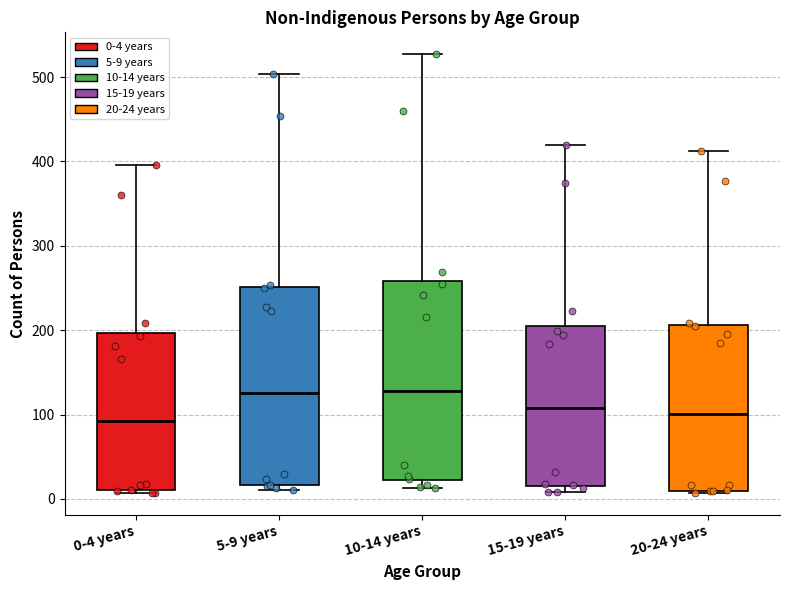

Reading left to right, read every box against the y-axis: the position of its median line, the range the box covers, and the ends of its whiskers. The values are not printed on the chart, so give them approximately, as read against the axis.

0-4 years: median 90, box 10 to 200, whiskers 10 (just below the box's lower edge) to 400
5-9 years: median 130, box 20 to 250, whiskers 10 to 500
10-14 years: median 130, box 20 to 260, whiskers 10 to 530
15-19 years: median 110, box 20 to 210, whiskers 10 to 420
20-24 years: median 100, box 10 to 210, whiskers 10 to 410